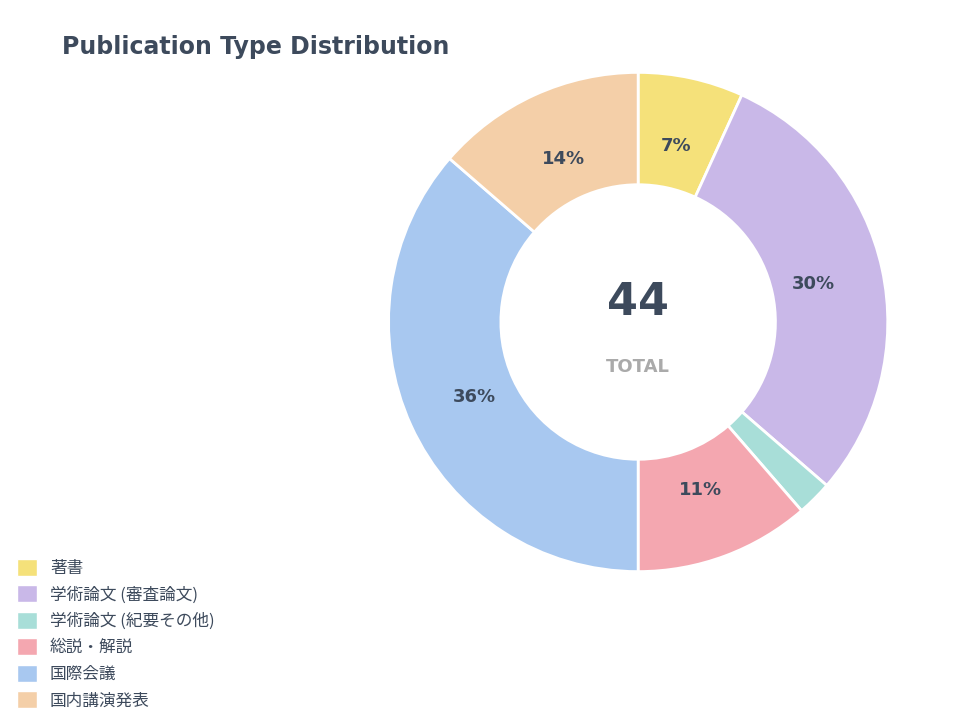

Count the number of slices in the pie.

6